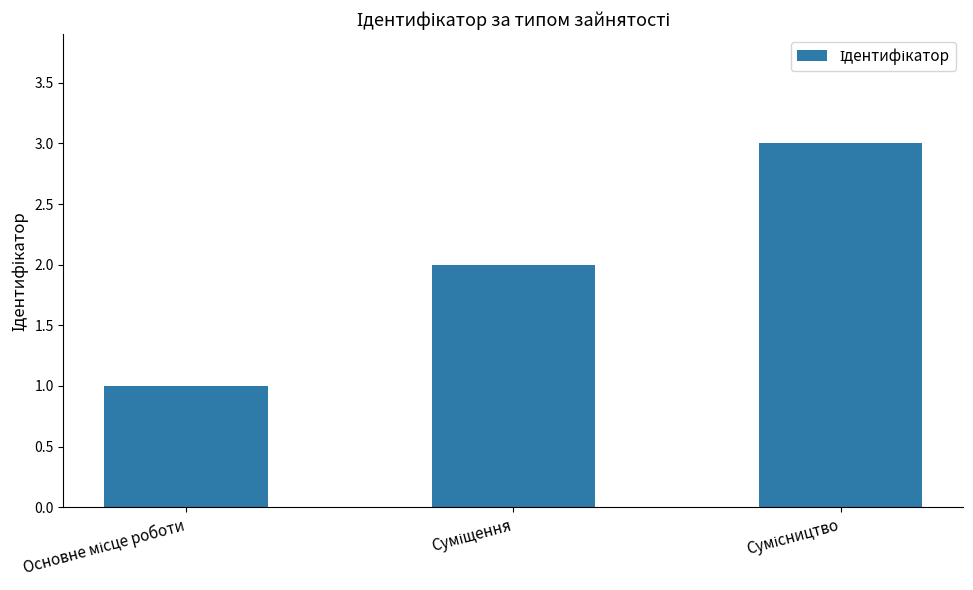

What is the sum of all values?

6